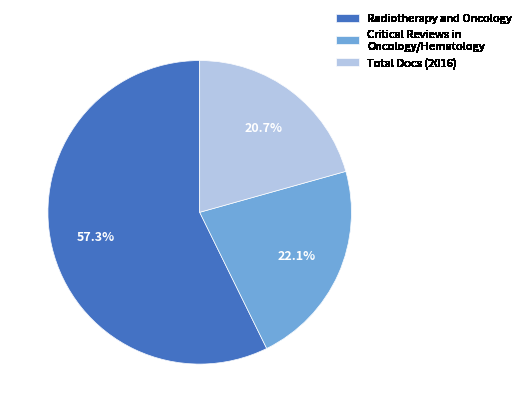

How many slices are in this pie chart?

3